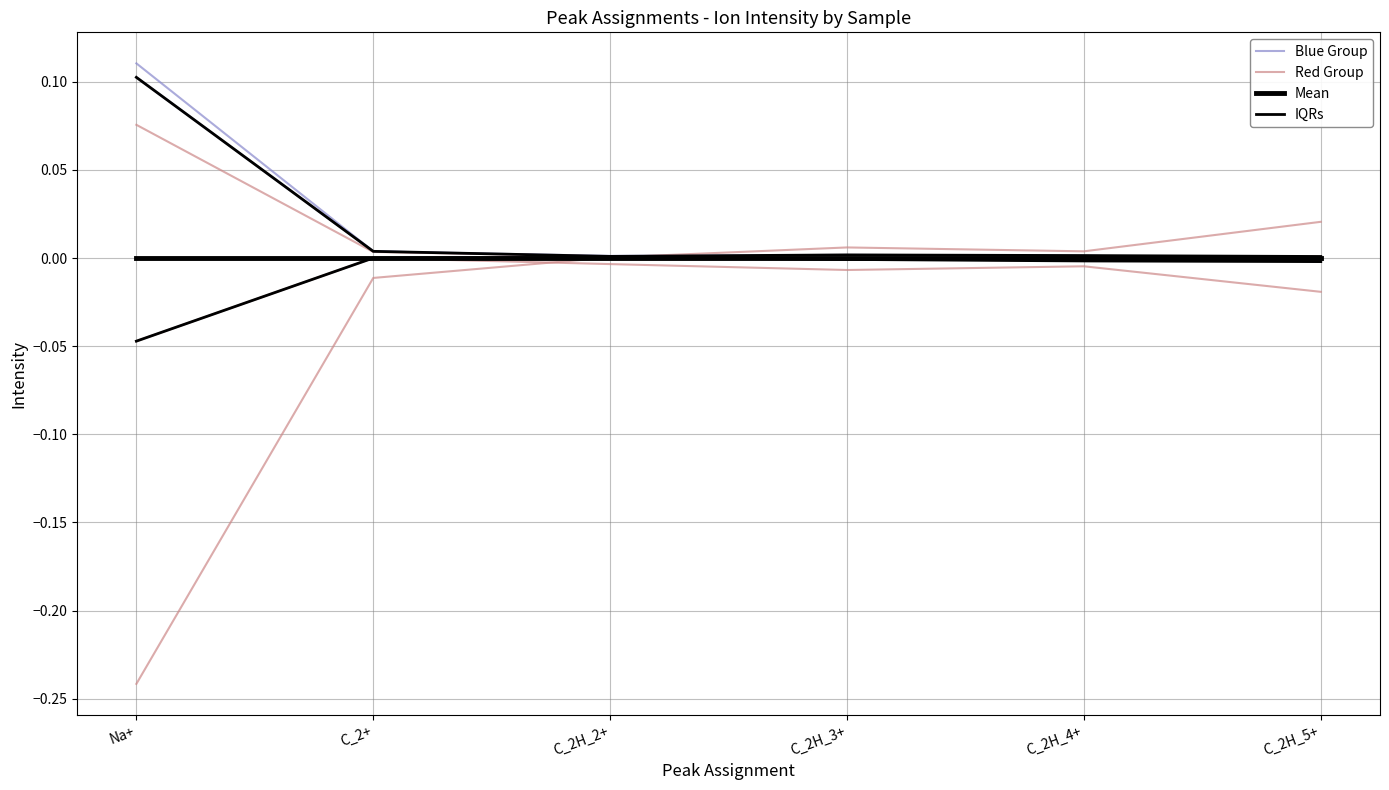

How many positive values does the Red Group series have?

4